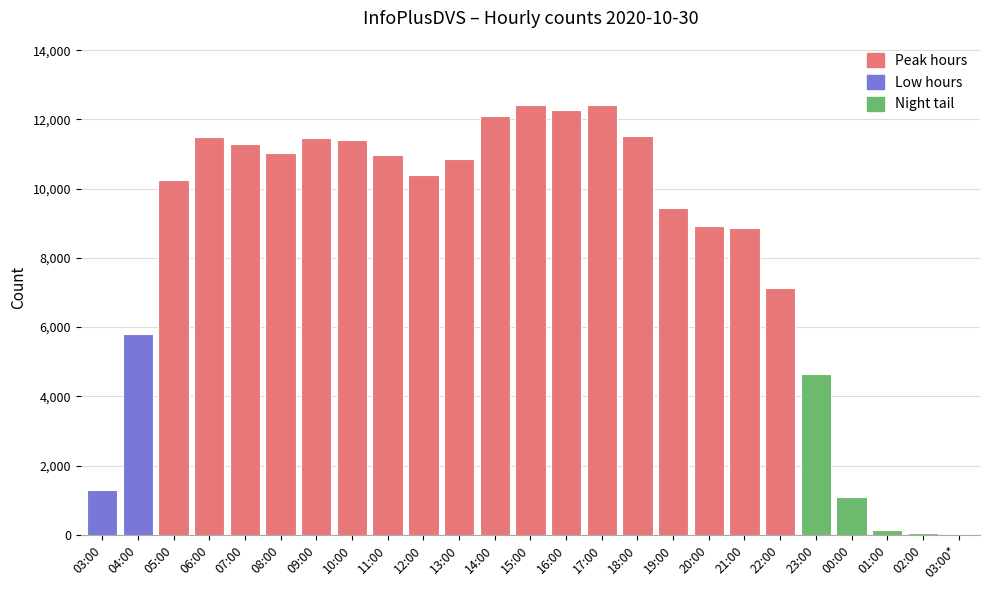

Does the chart contain stacked bars?

No